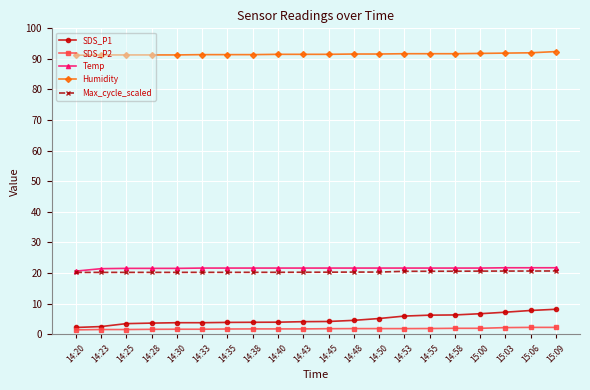

What is the difference between the Max_cycle_scaled values at 14:53 and 14:28?

0.3